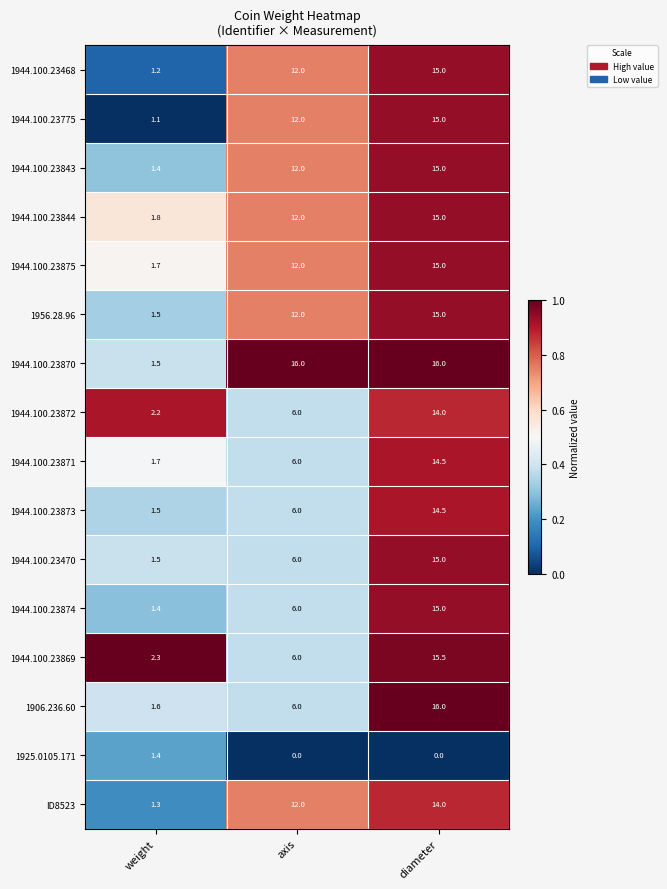

Which series changed the most between weight and axis?

1944.100.23870